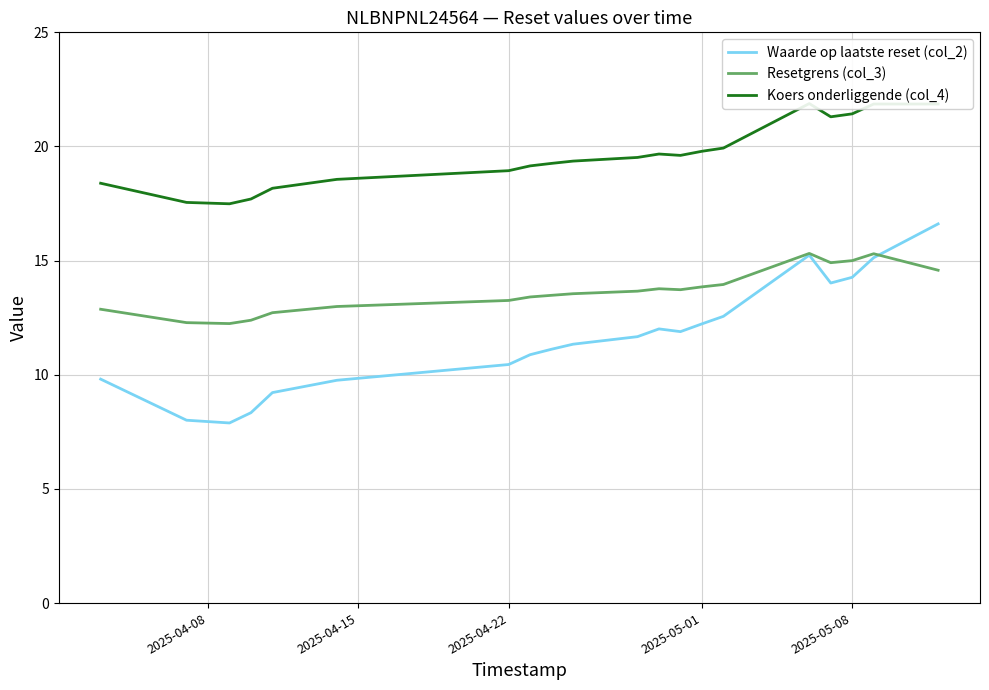

What is the maximum value for Resetgrens (col_3)?

15.3